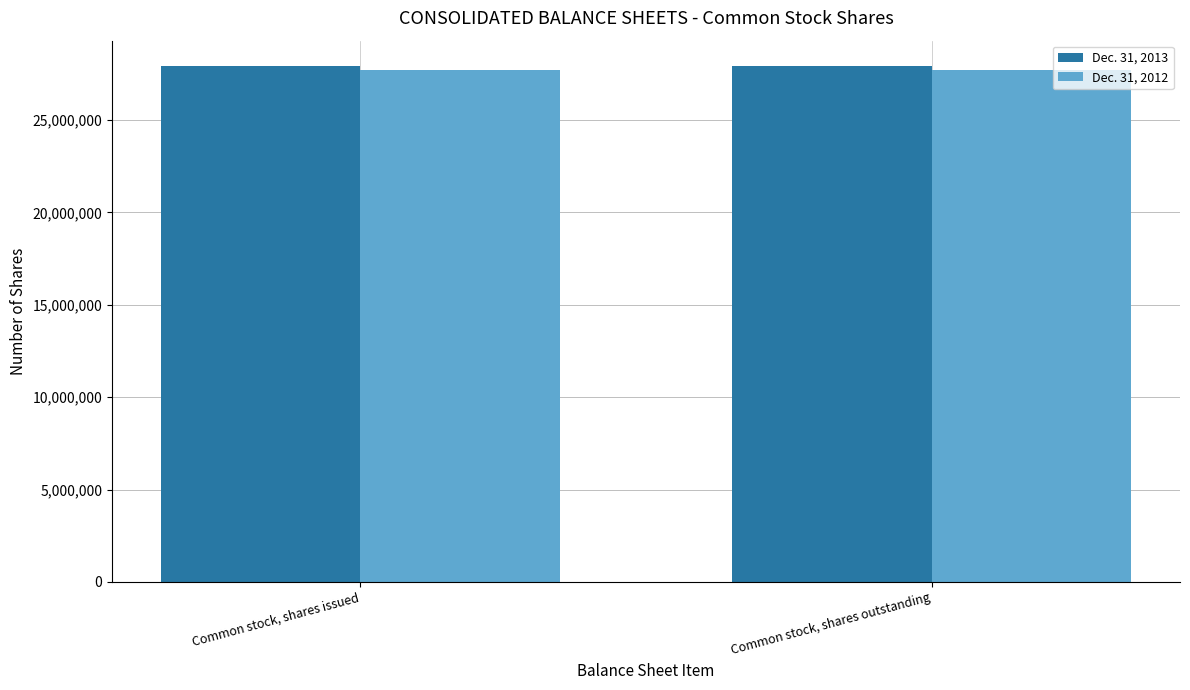

True or false: Dec. 31, 2013 has a value of 44683231 at Common stock, shares issued.

False